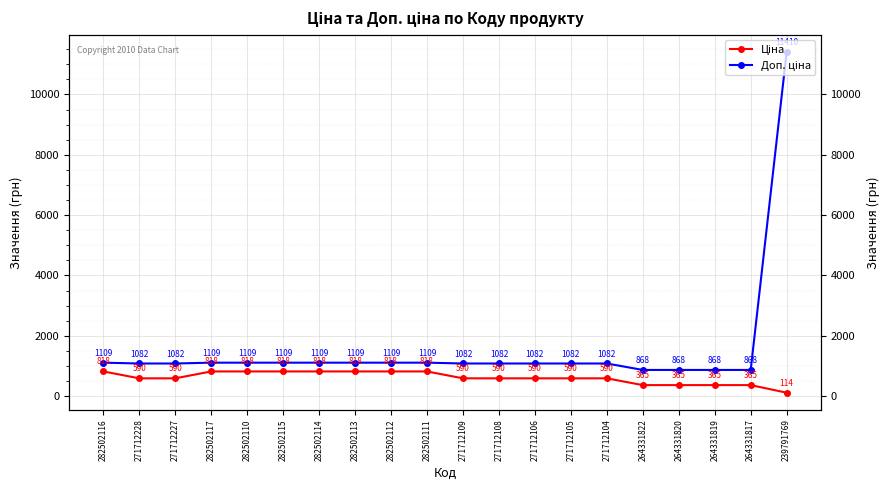

Where is Ціна nearest to the value 466?

264331822